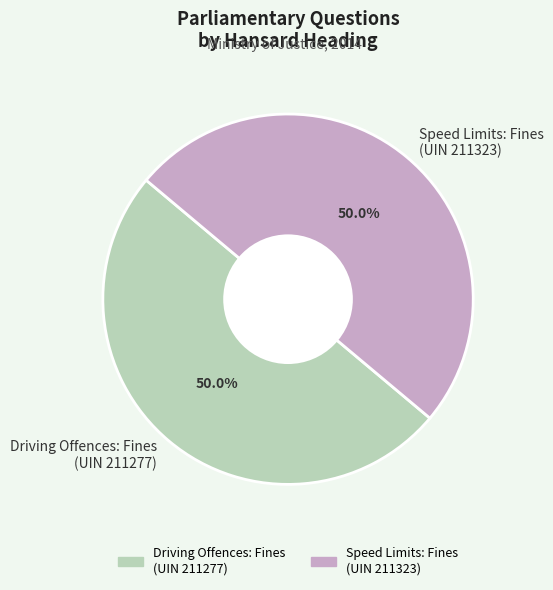

Approximately how many times larger is the value at Driving Offences: Fines (UIN 211277) compared to Speed Limits: Fines (UIN 211323)?

1.0